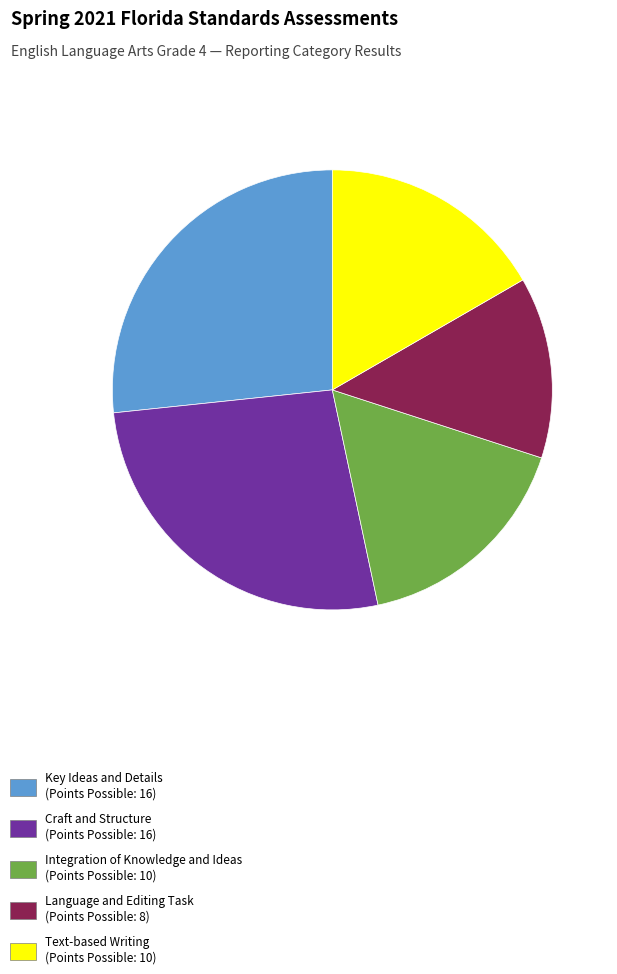

Count the number of slices in the pie.

5